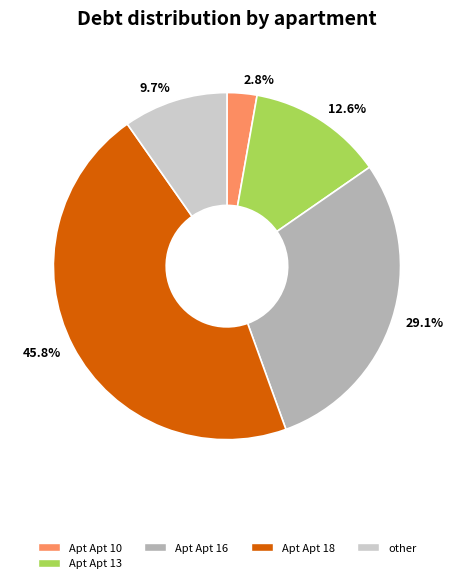

Which has a higher value, 45.8% or 29.1%?

45.8%